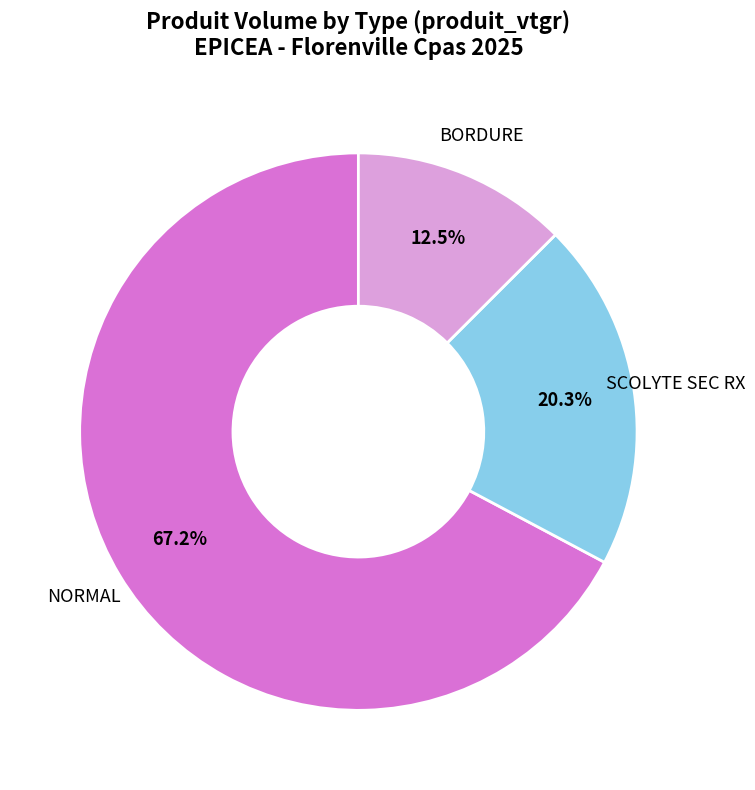

Does any single category account for the majority?

Yes